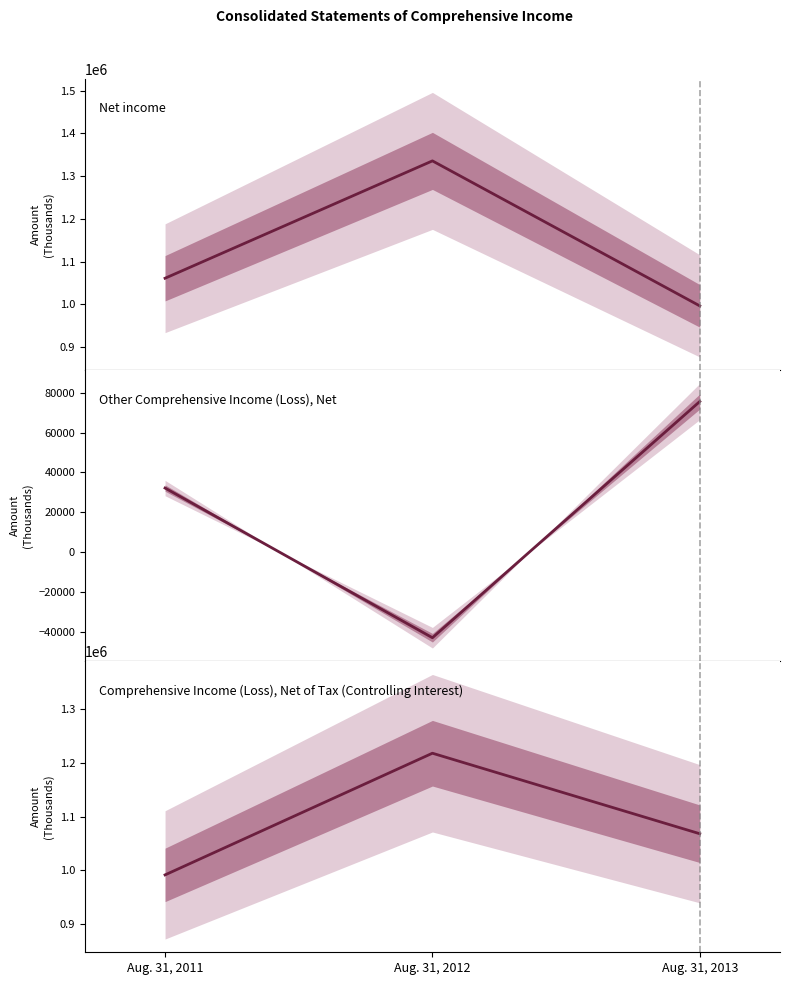

What is the approximate value of Comprehensive Income (Loss), Net of Tax (Controlling Interest) at Aug. 31, 2013, to the nearest 10?

1068110